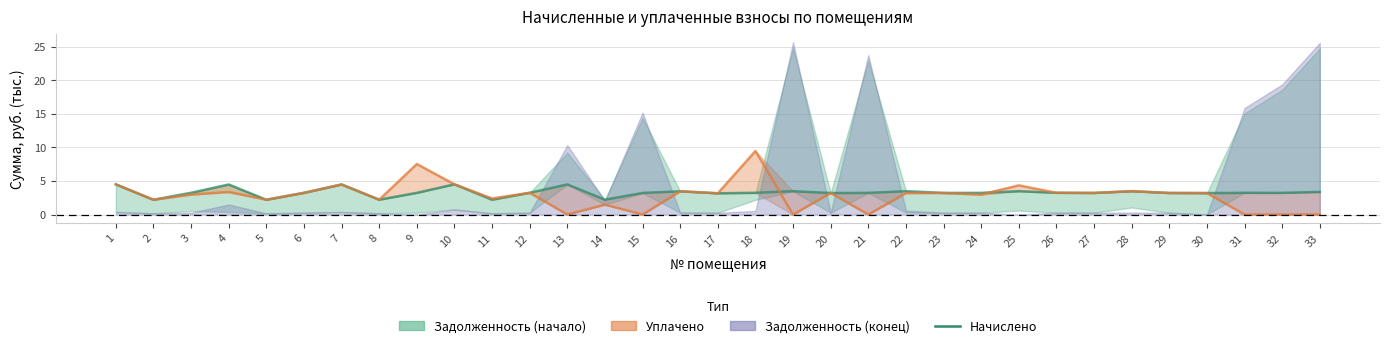

Is it true that уплачено (линия) equals 1.5 at 6?

False